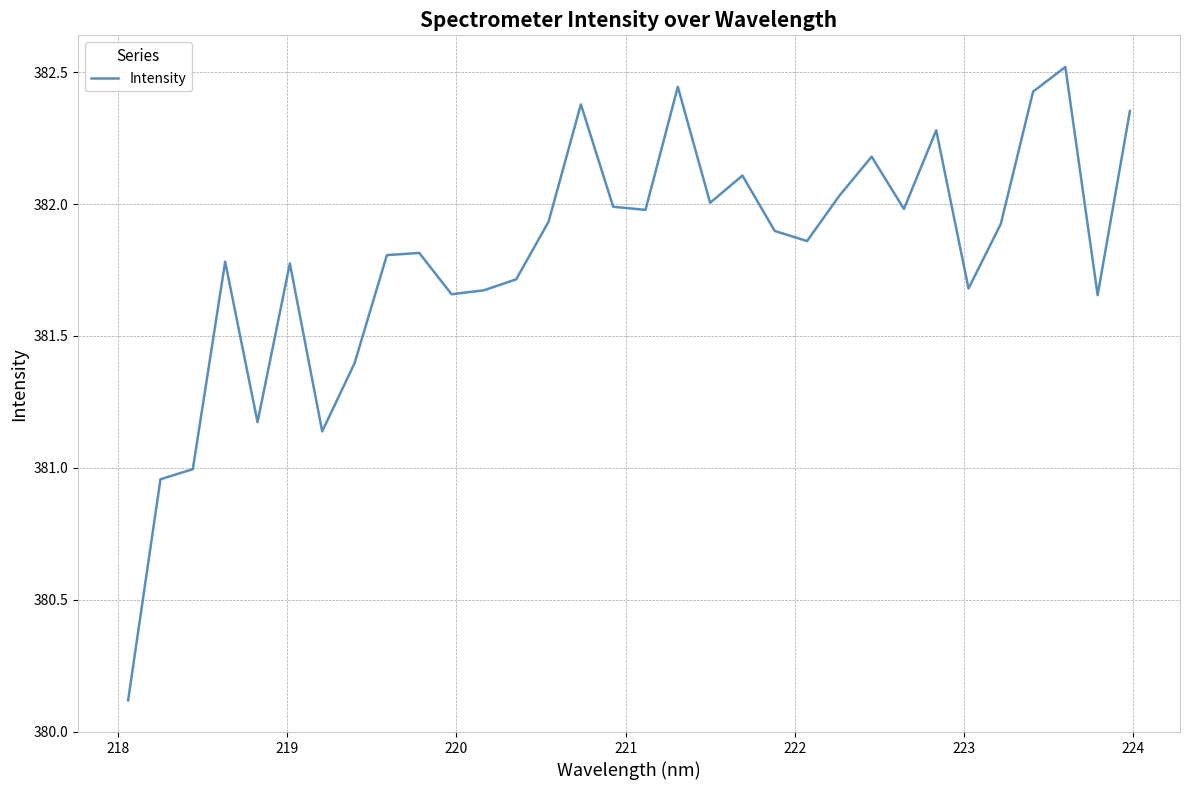

True or false: the data has more than 1 interior local peaks.

True